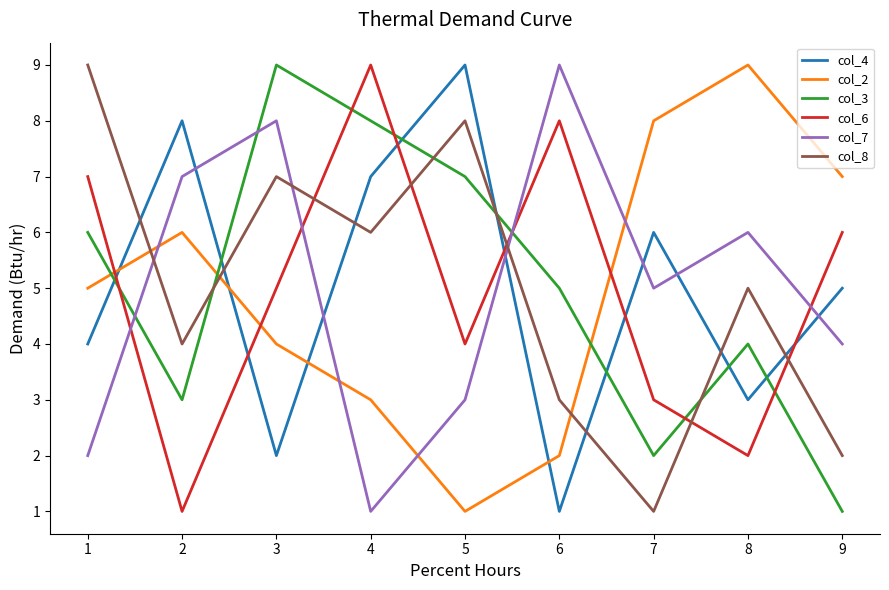

Reading right to left, what are all the values shown in this chart?

col_4: 5	3	6	1	9	7	2	8	4
col_2: 7	9	8	2	1	3	4	6	5
col_3: 1	4	2	5	7	8	9	3	6
col_6: 6	2	3	8	4	9	5	1	7
col_7: 4	6	5	9	3	1	8	7	2
col_8: 2	5	1	3	8	6	7	4	9